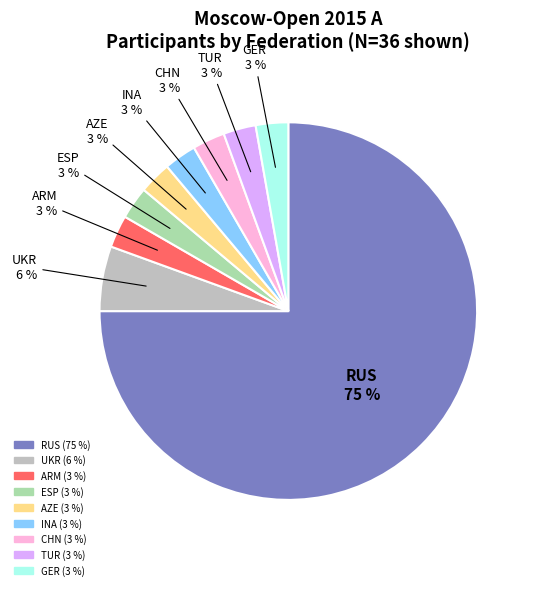

Do INA and TUR together represent more than half of the pie?

No